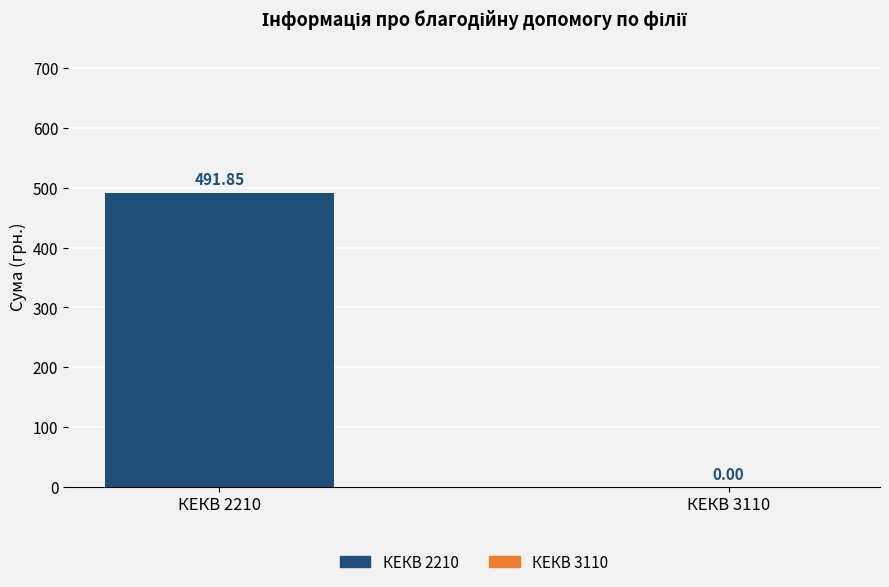

Are the bars horizontal?

No